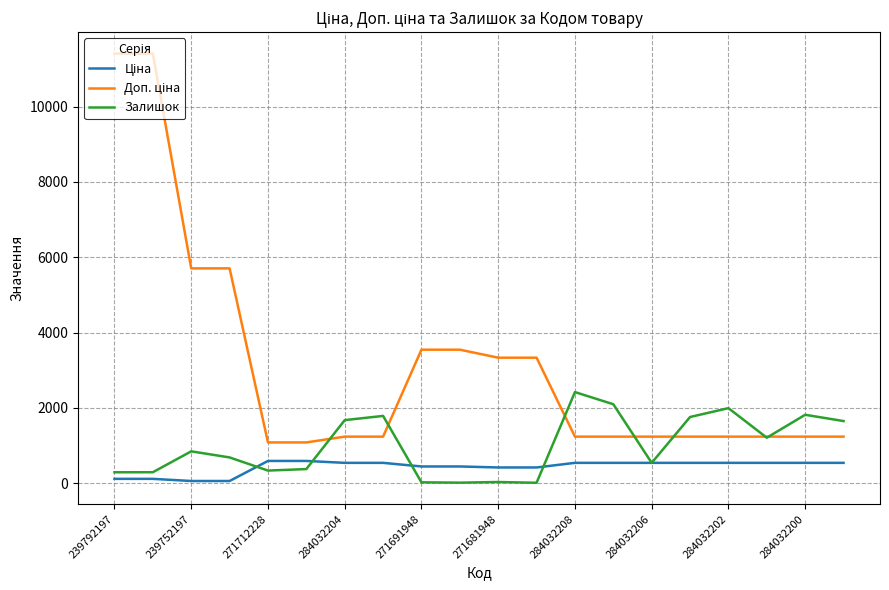

What is the maximum value for Залишок?

2419.0